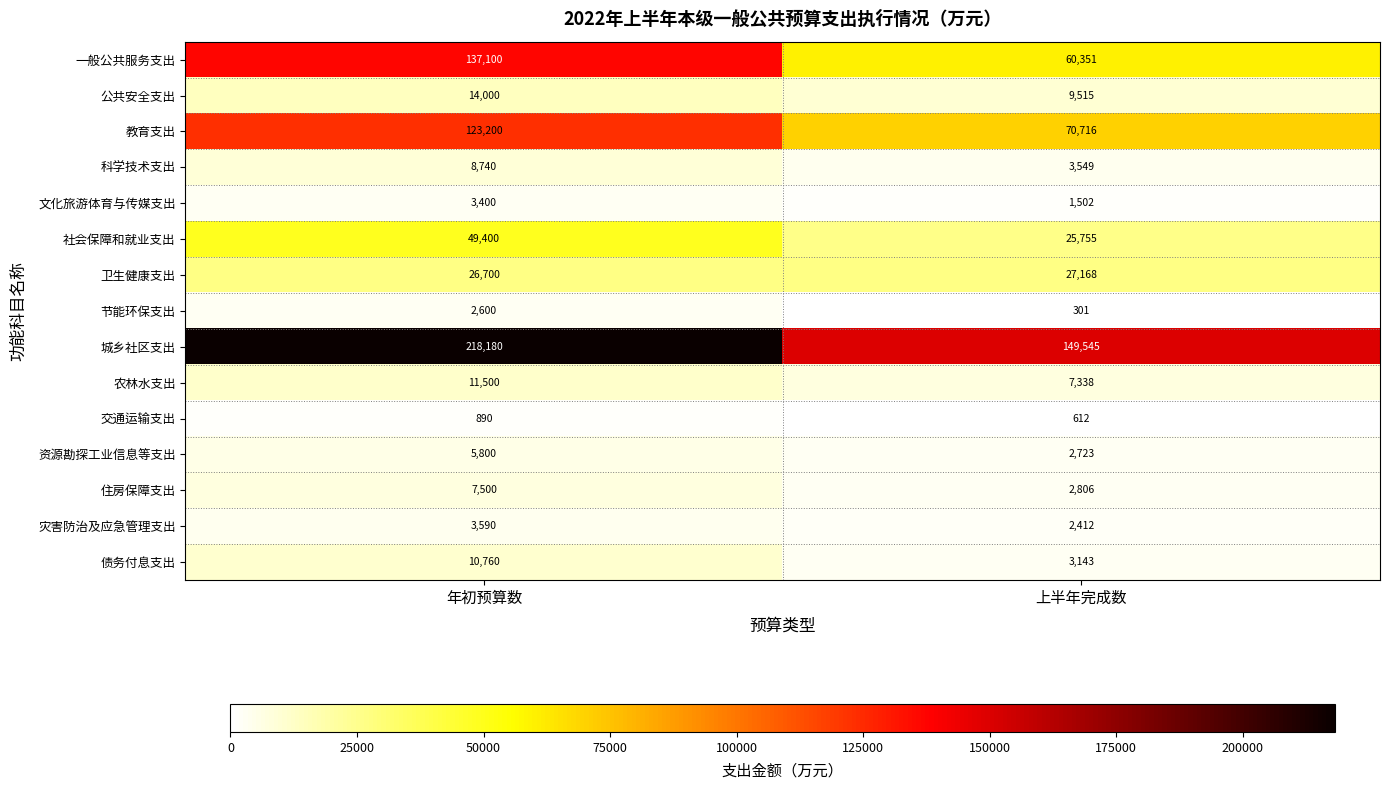

Reading right to left, extract all data points from this chart.

一般公共服务支出: 上半年完成数=60351	年初预算数=137100
公共安全支出: 上半年完成数=9515	年初预算数=14000
教育支出: 上半年完成数=70716	年初预算数=123200
科学技术支出: 上半年完成数=3549	年初预算数=8740
文化旅游体育与传媒支出: 上半年完成数=1502	年初预算数=3400
社会保障和就业支出: 上半年完成数=25755	年初预算数=49400
卫生健康支出: 上半年完成数=27168	年初预算数=26700
节能环保支出: 上半年完成数=301	年初预算数=2600
城乡社区支出: 上半年完成数=149545	年初预算数=218180
农林水支出: 上半年完成数=7338	年初预算数=11500
交通运输支出: 上半年完成数=612	年初预算数=890
资源勘探工业信息等支出: 上半年完成数=2723	年初预算数=5800
住房保障支出: 上半年完成数=2806	年初预算数=7500
灾害防治及应急管理支出: 上半年完成数=2412	年初预算数=3590
债务付息支出: 上半年完成数=3143	年初预算数=10760